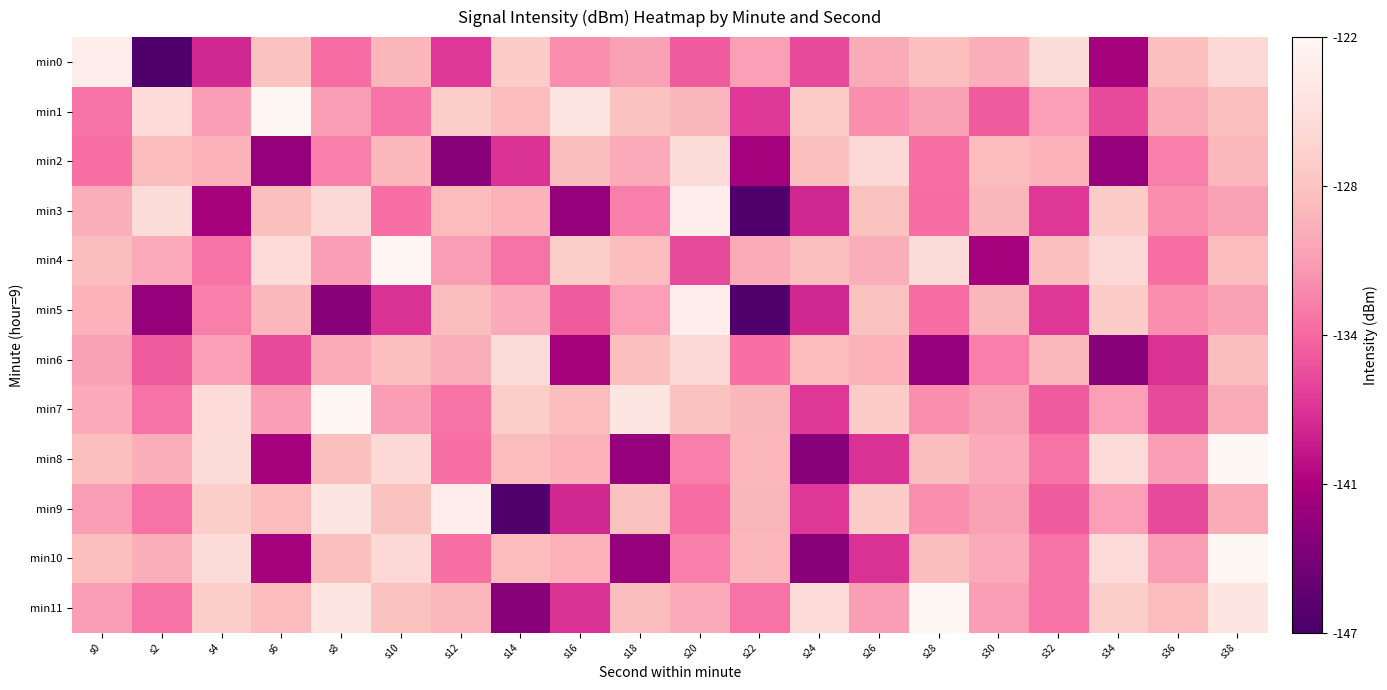

What is the difference between the highest and lowest values at s30?

12.2